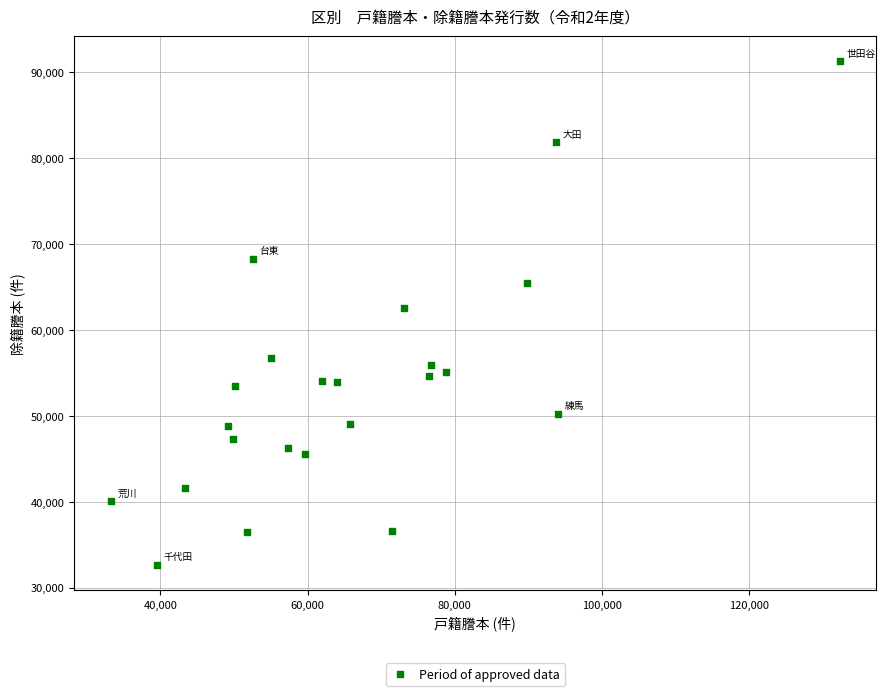

What is the range of Y values (max minus min)?

58636